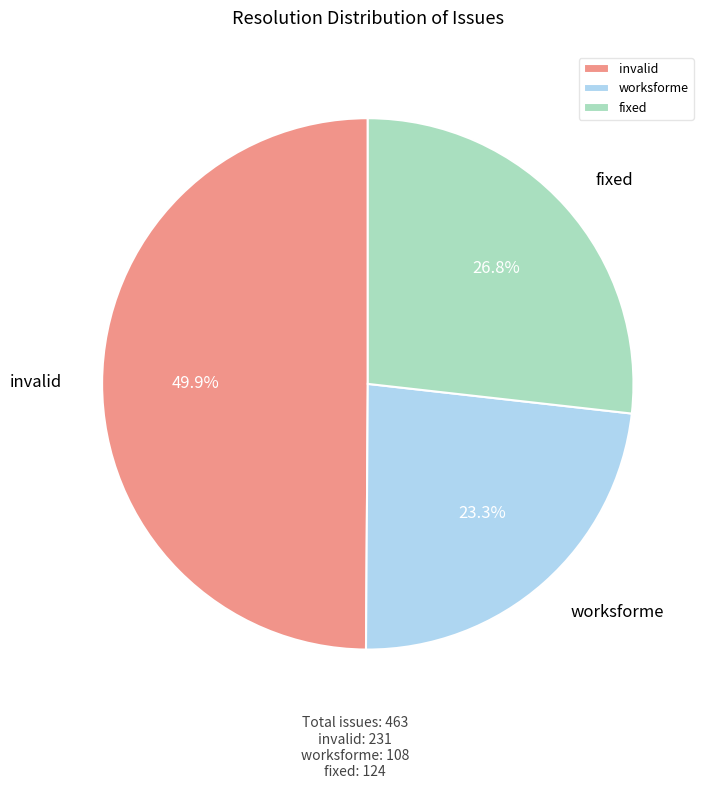

Which slice is the smallest?

worksforme